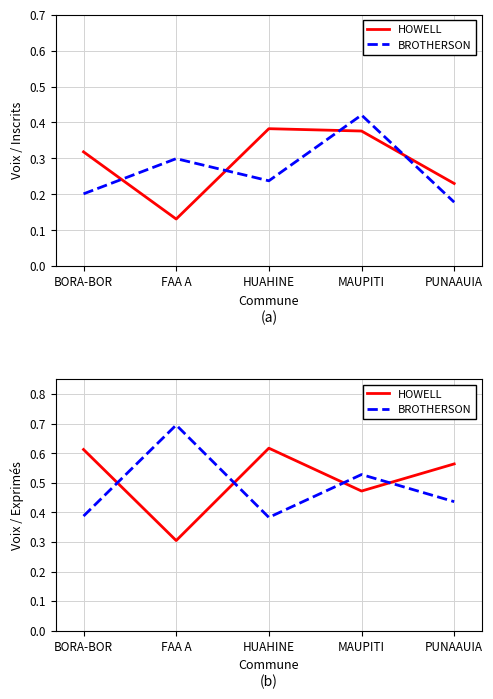

Where is the first local minimum for BROTHERSON?

HUAHINE